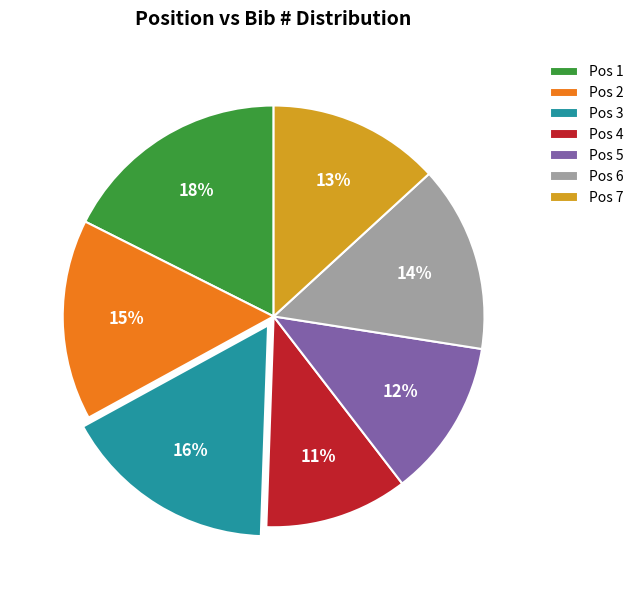

Which slice is the largest?

Pos 1